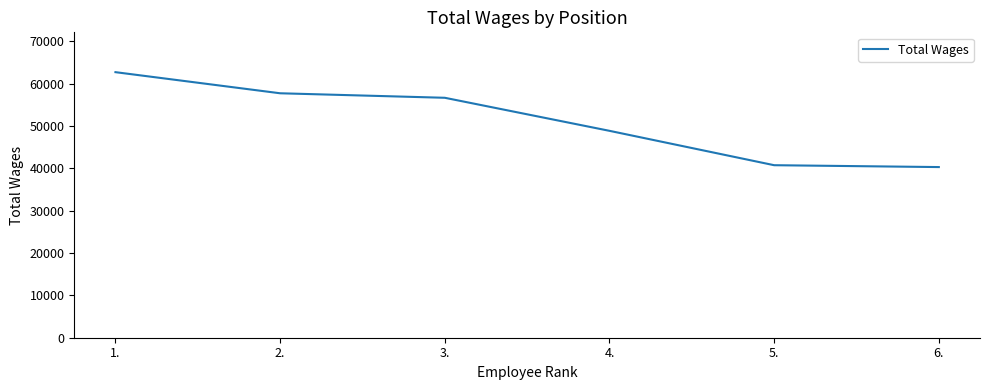

How many lines are shown in the chart?

1